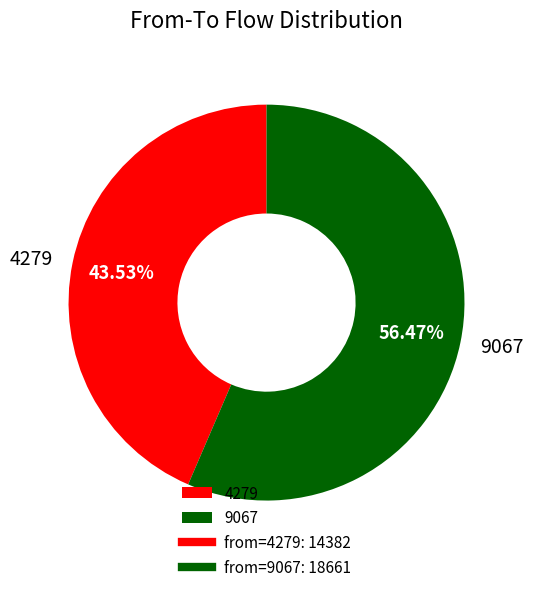

Which has a higher value, 9067 or 4279?

9067